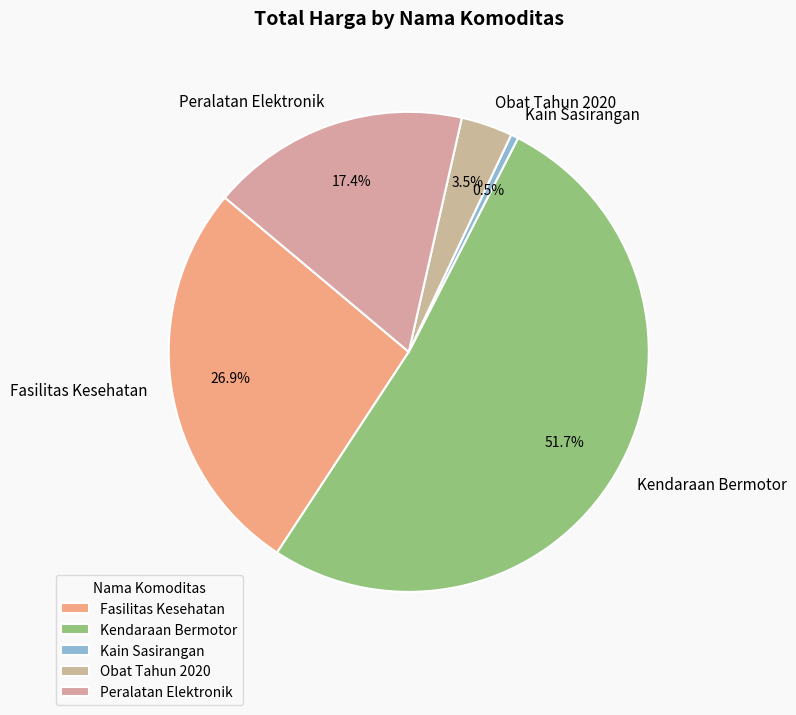

What is the largest slice in the pie chart?

Kendaraan Bermotor